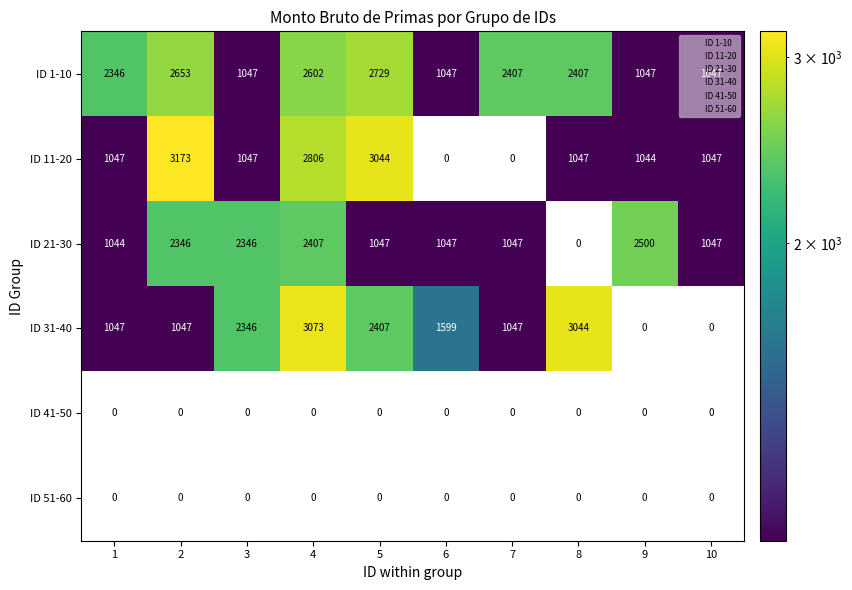

Which series changed the most between 3 and 10?

ID 31-40